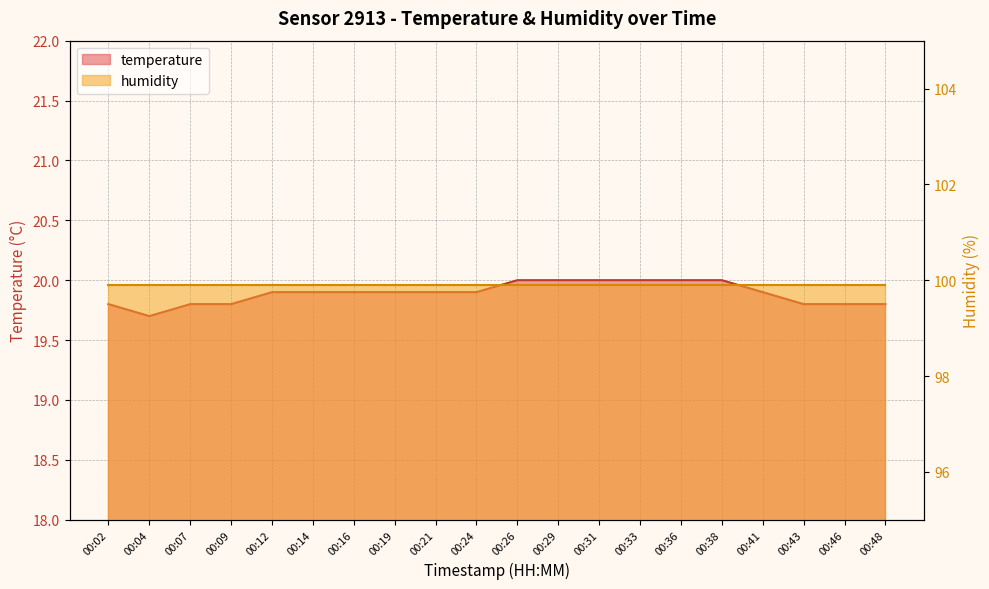

List the labels in order of value, largest first.

00:26, 00:29, 00:31, 00:33, 00:36, 00:38, 00:12, 00:14, 00:16, 00:19, 00:21, 00:24, 00:41, 00:02, 00:07, 00:09, 00:43, 00:46, 00:48, 00:04